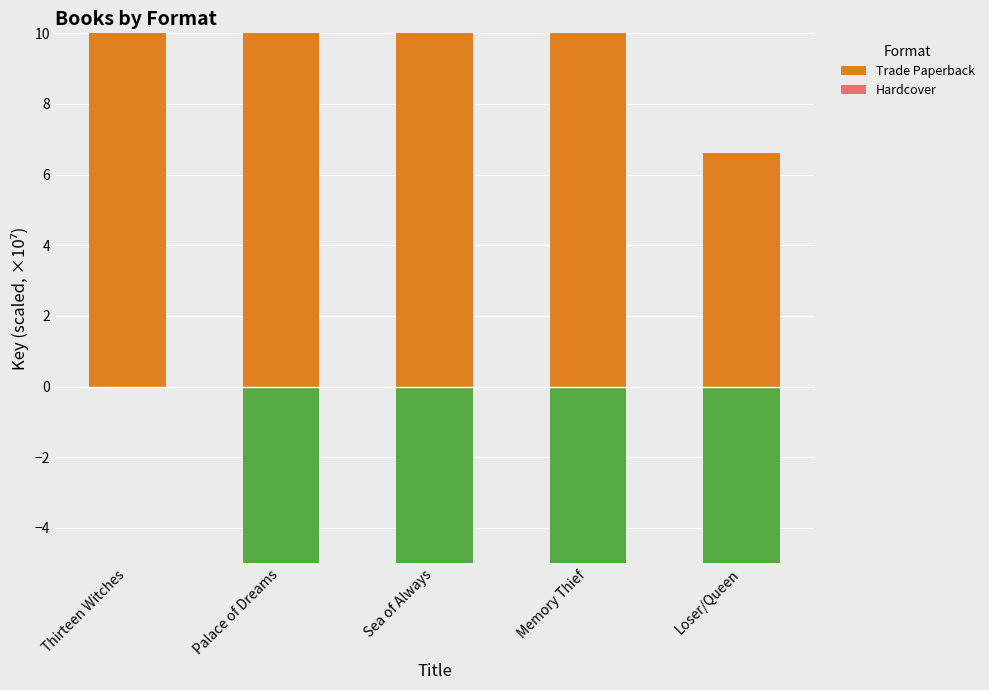

What is the label of the 3rd bar from the left?

Sea of Always